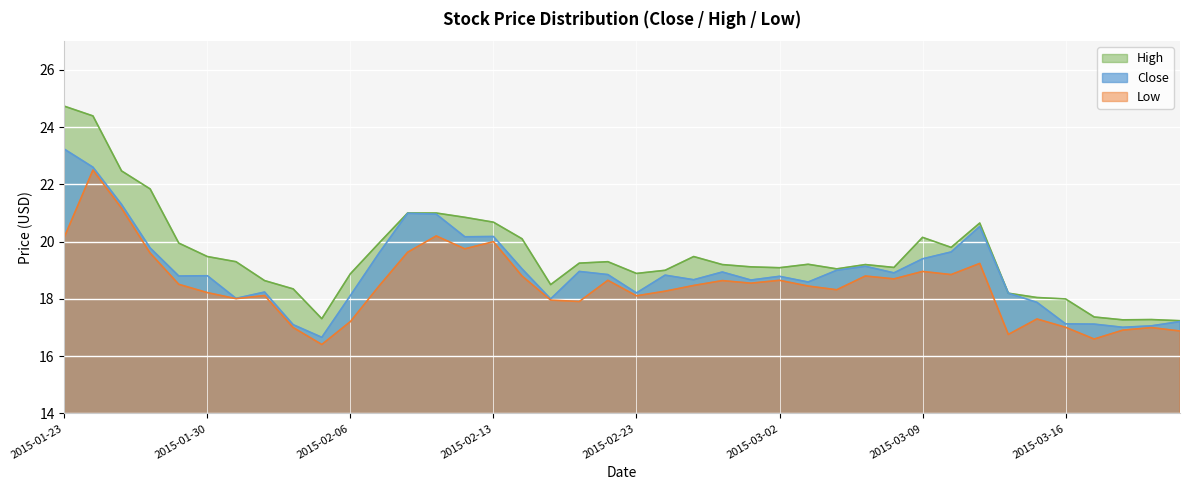

Does the chart display data point markers on the line(s)?

No